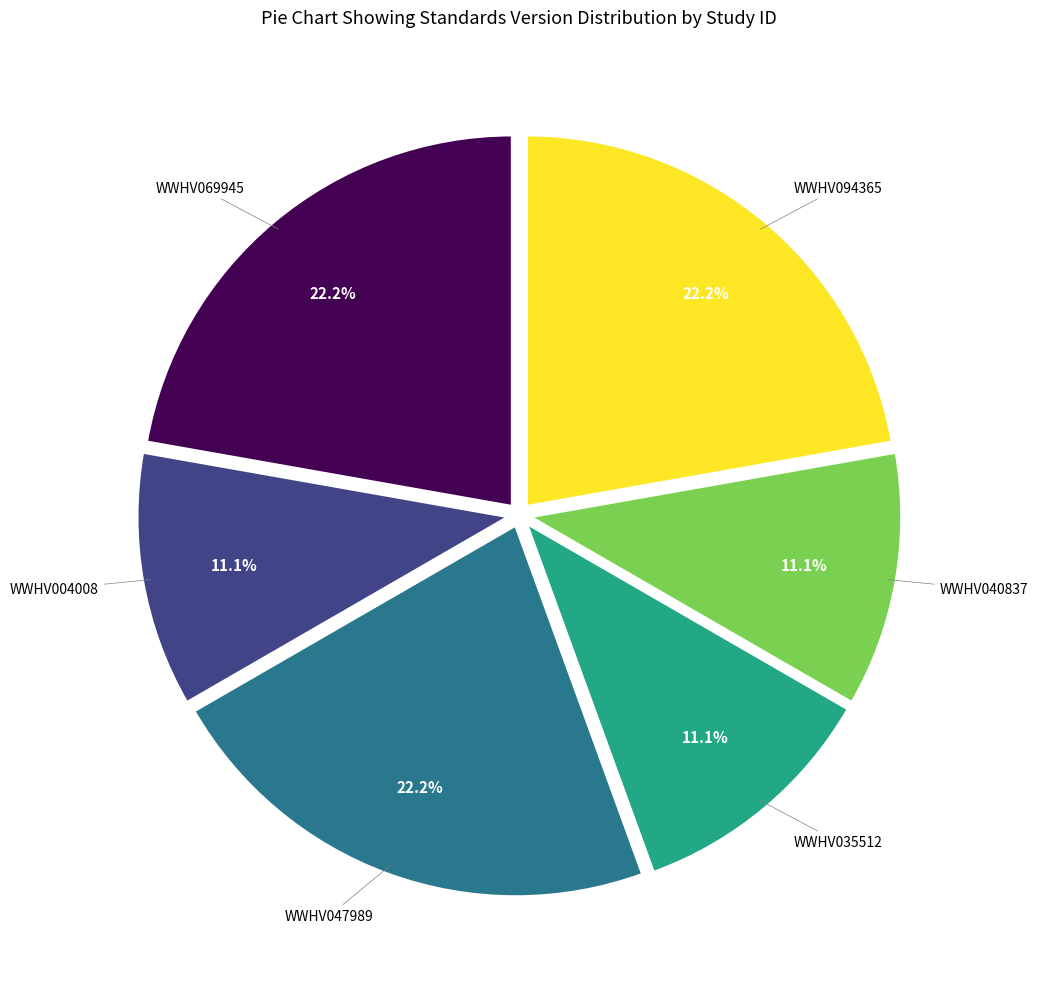

Count the number of slices in the pie.

6